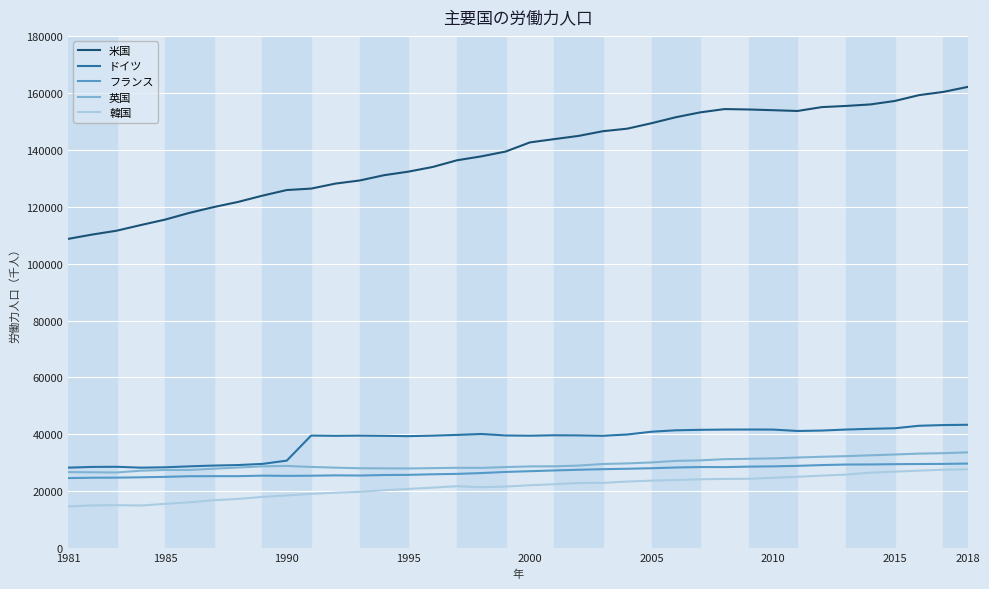

Which series has the widest spread of values?

米国